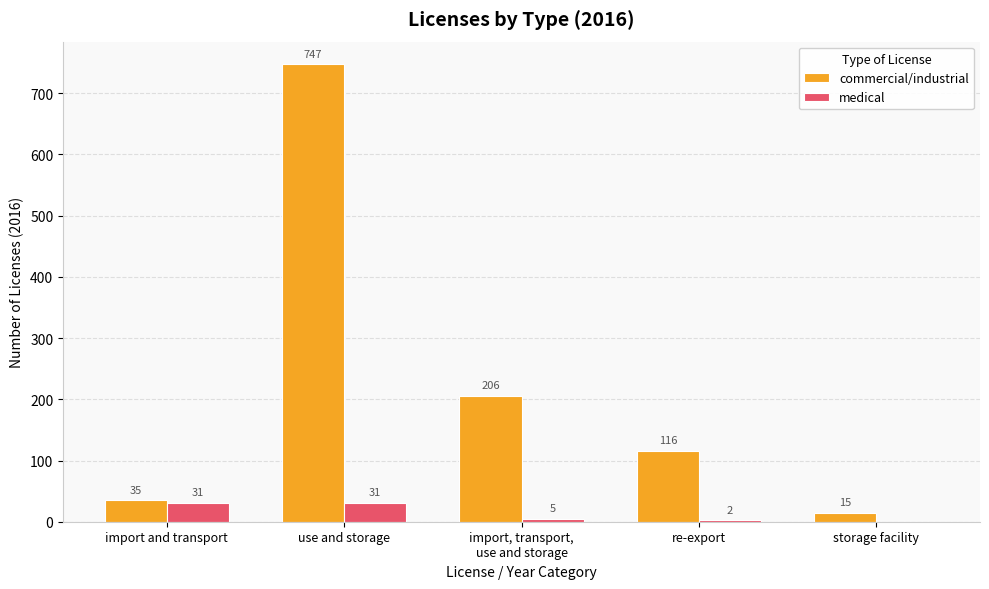

What are all the series names shown in the legend?

commercial/industrial, medical